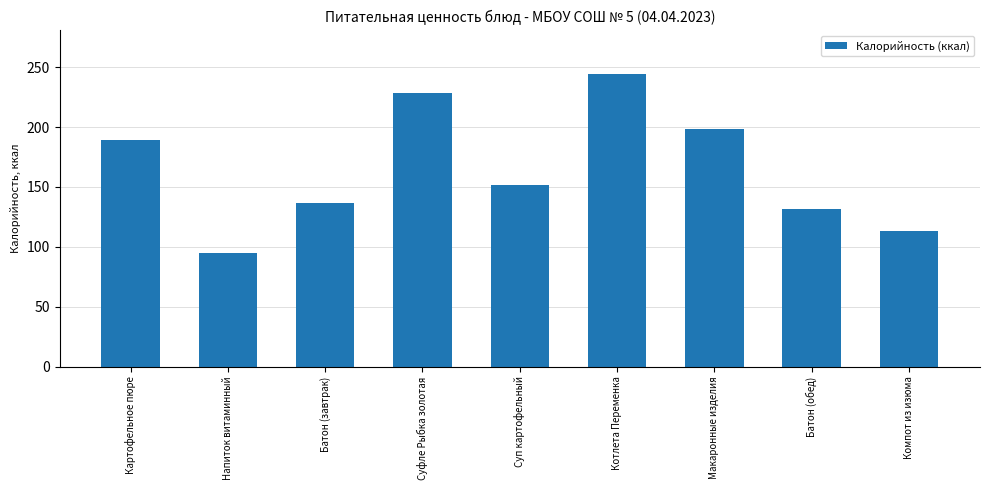

What is the label of the 8th bar from the left?

Батон (обед)